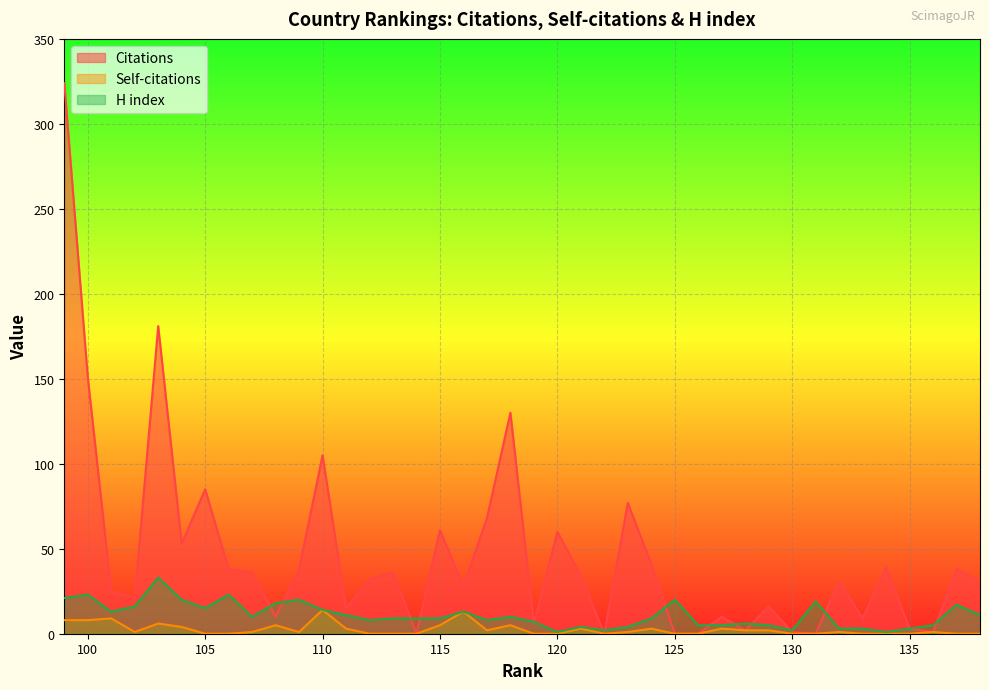

True or false: Citations has more than 0 points higher than both neighbors.

True